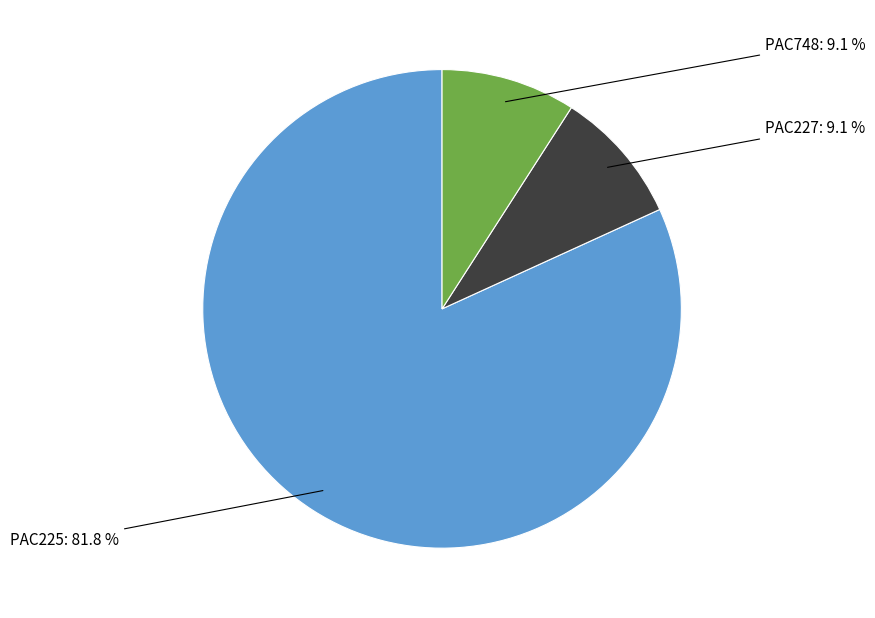

Which slice is the largest?

PAC225